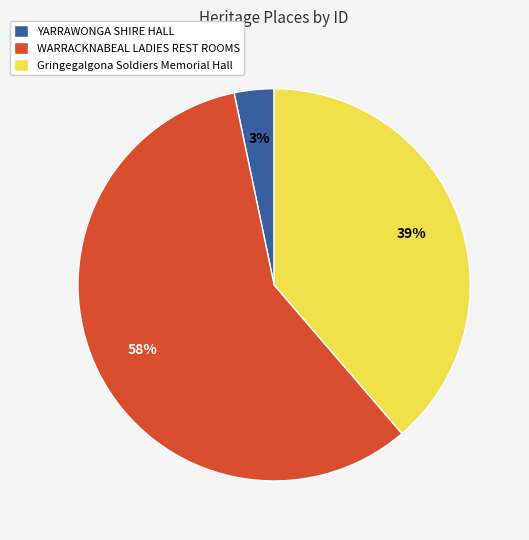

Rank the categories by value from lowest to highest.

YARRAWONGA SHIRE HALL, Gringegalgona Soldiers Memorial Hall, WARRACKNABEAL LADIES REST ROOMS